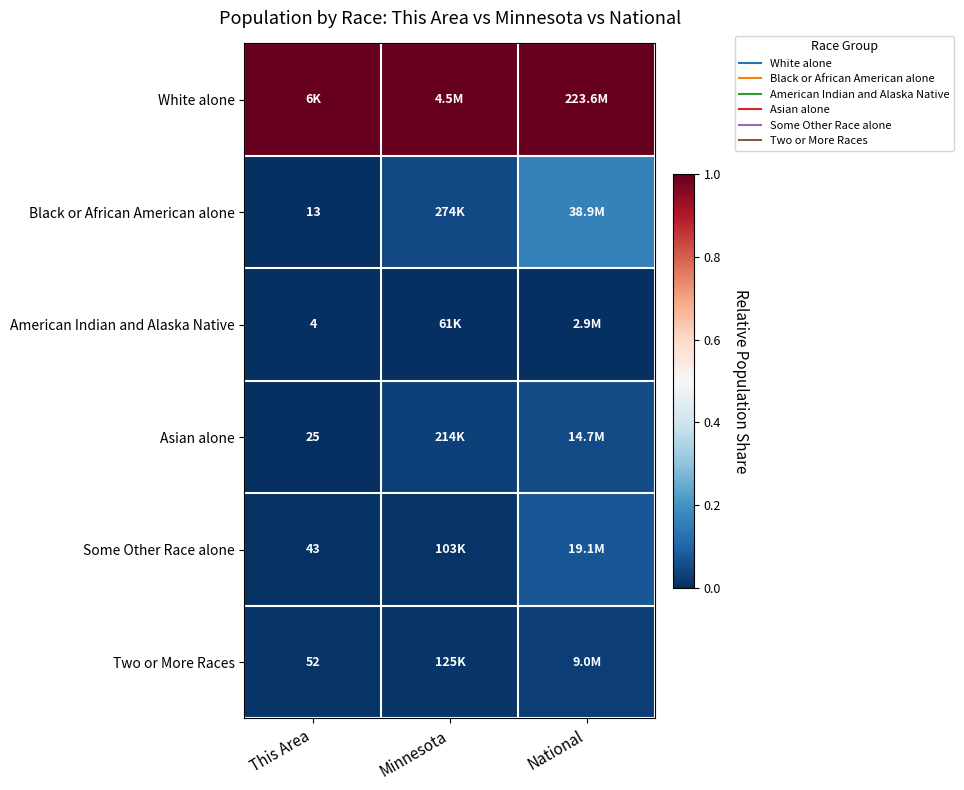

What is the maximum value shown in the chart?

1.0